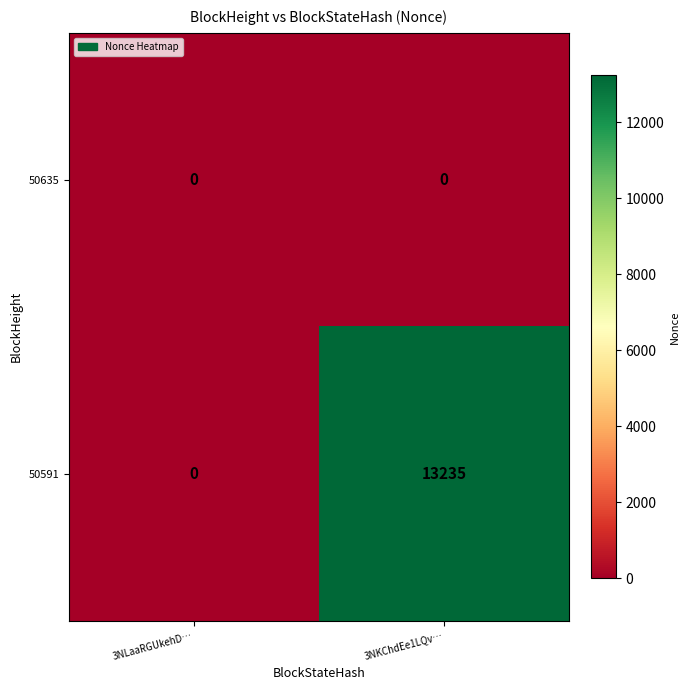

At how many categories does at least one series exceed 11975?

1